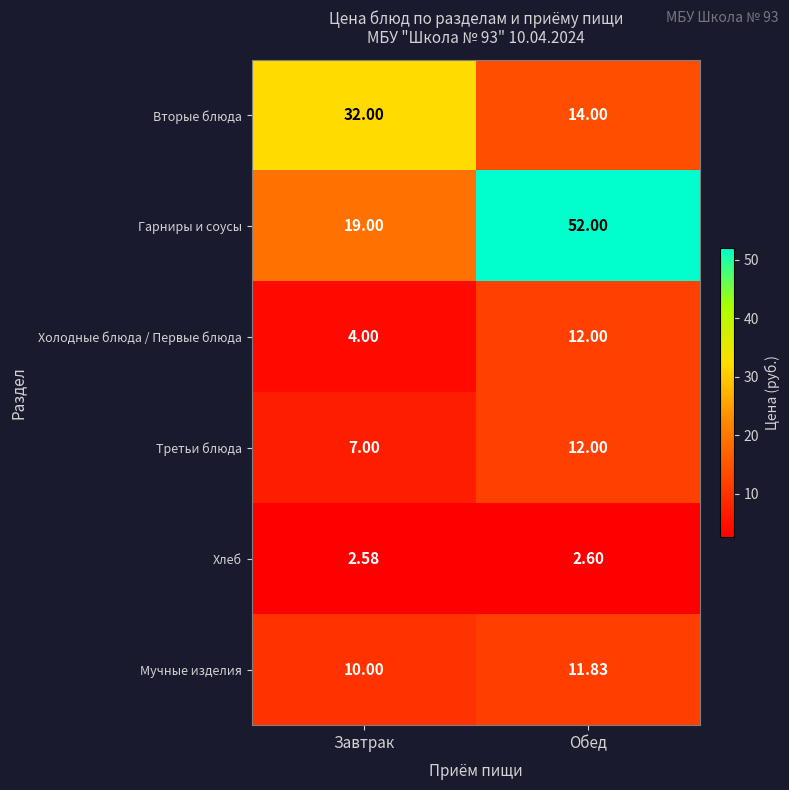

What is the spread (max minus min) of values at Завтрак?

29.4